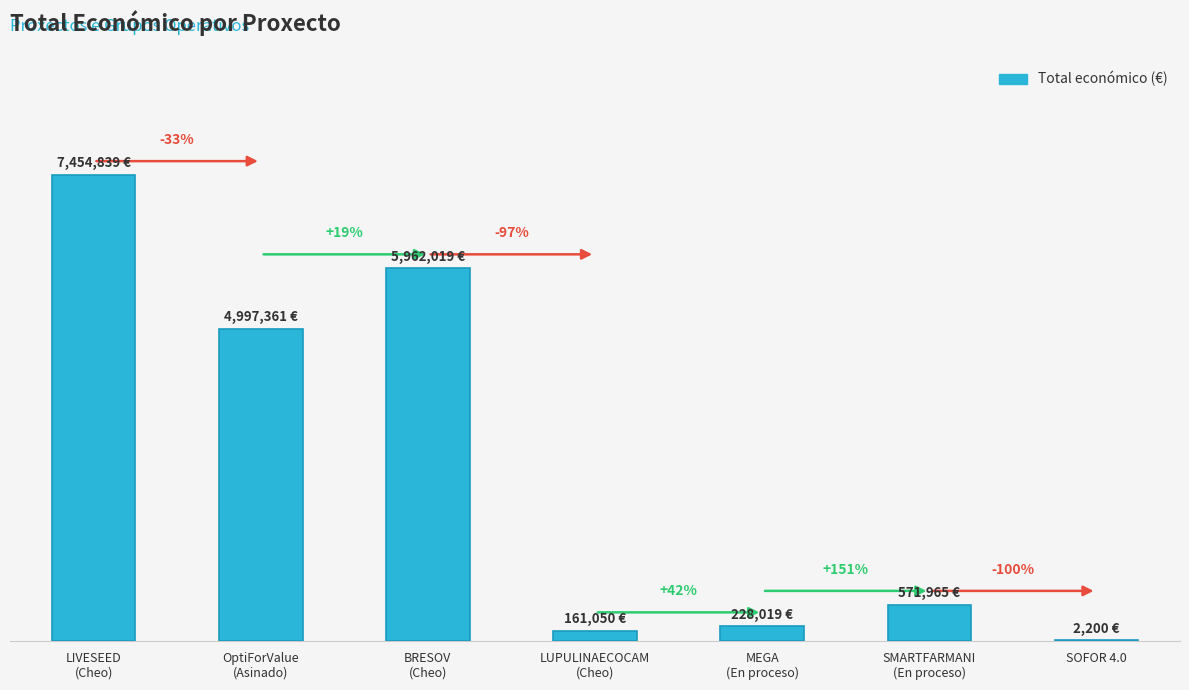

Where is the data nearest to the value 3728519?

OptiForValue
(Asinado)